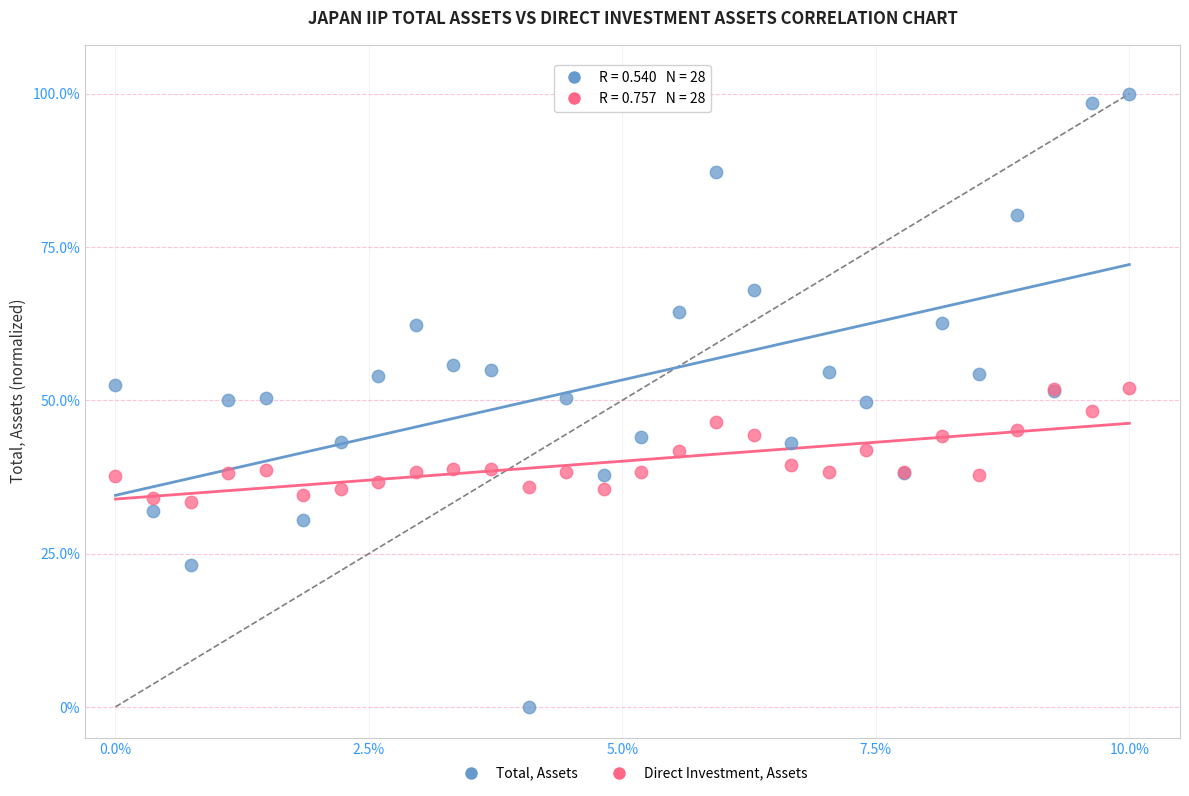

Which series contains the highest Y value?

Total, Assets